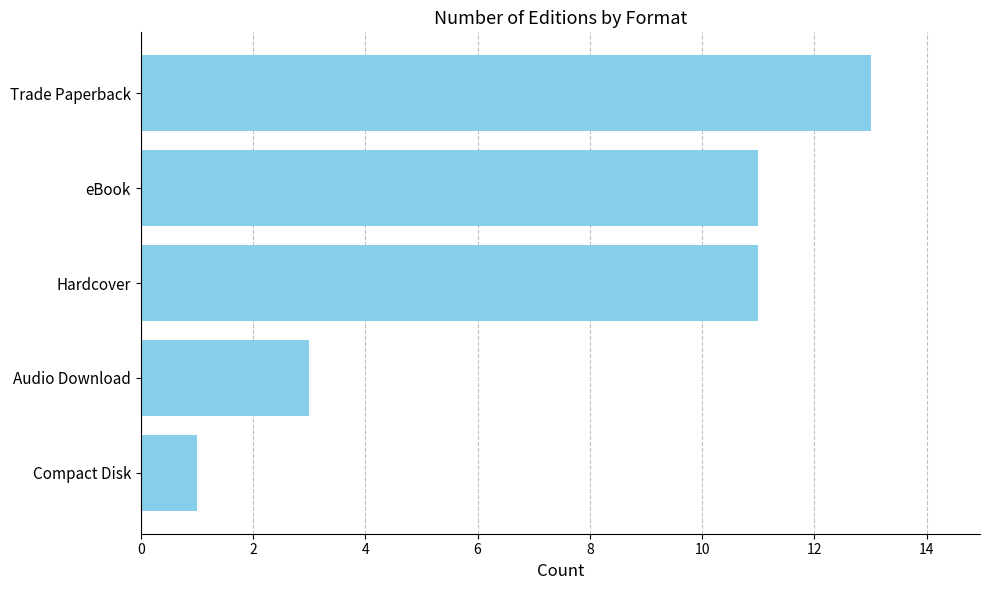

What is the change in value from Hardcover to Trade Paperback?

+2